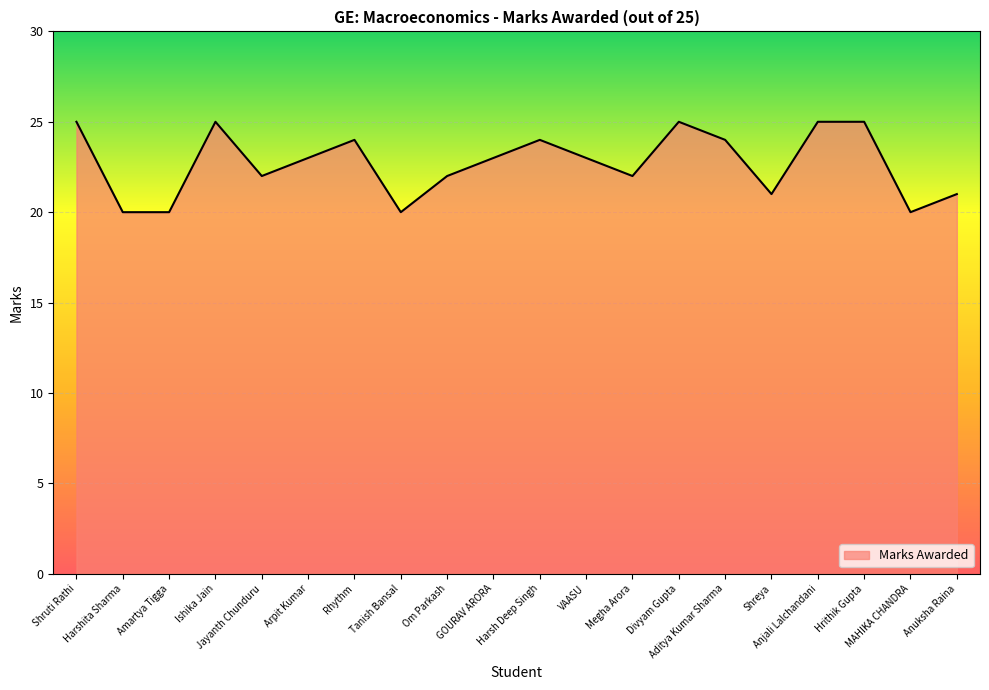

What is the greatest value displayed?

25